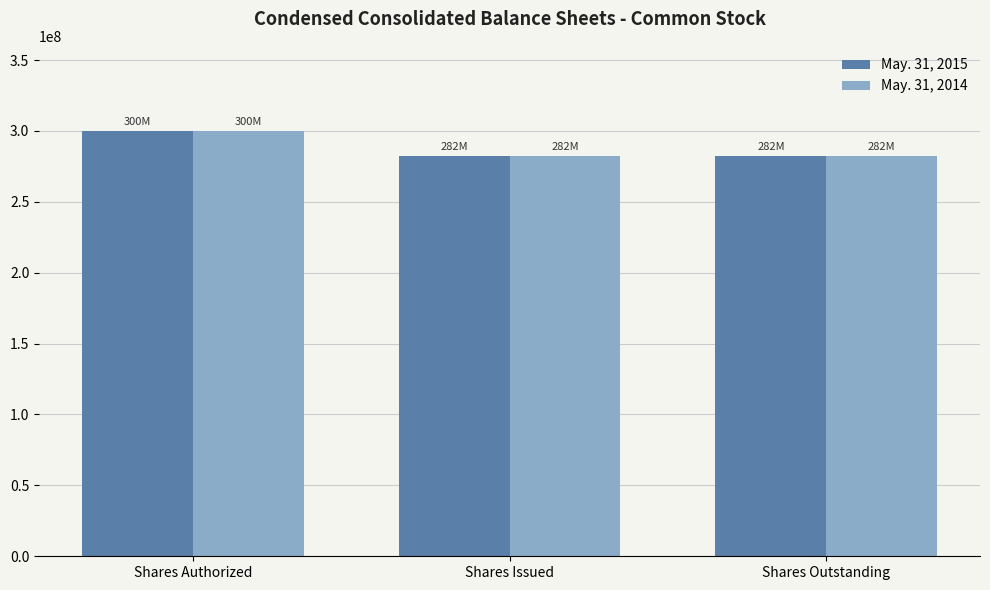

How many categories are shown in the chart?

3